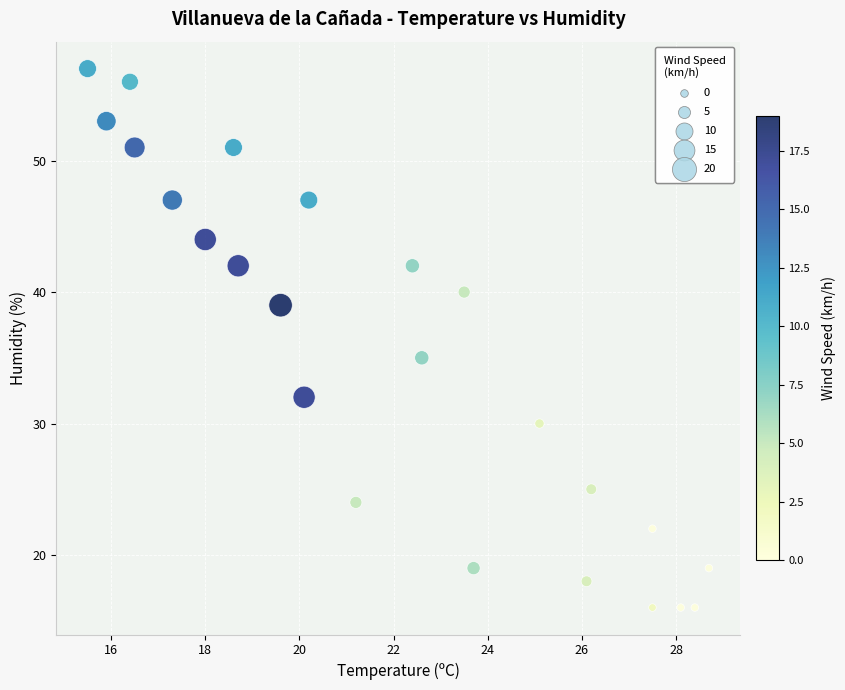

What Y value in the scatter plot is closest to 36?

35